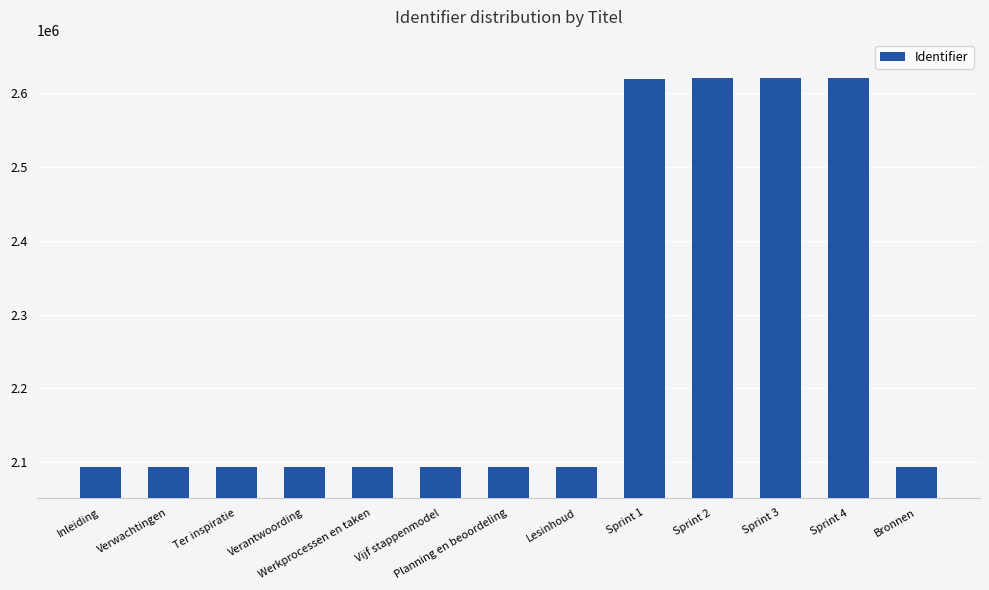

What is the greatest value displayed?

2619828